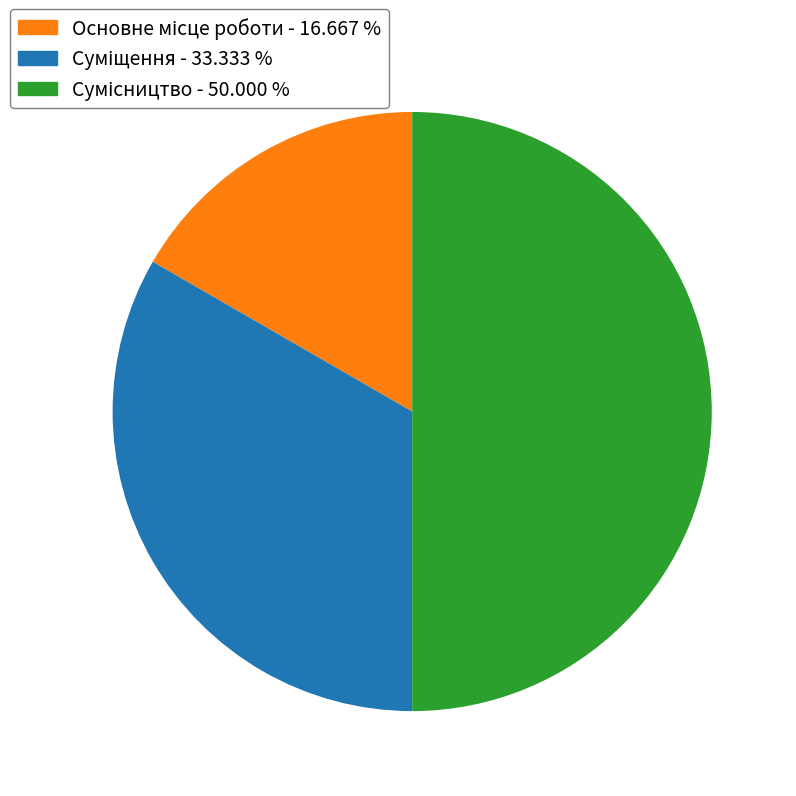

Count the number of slices in the pie.

3